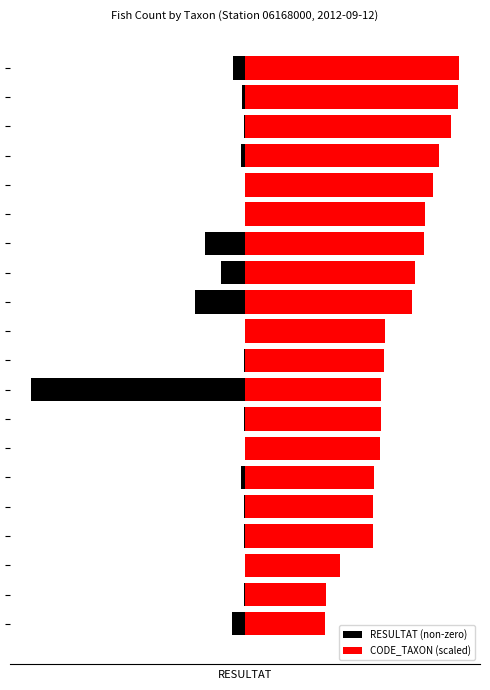

Where does the CODE_TAXON (scaled) series first go above 469?

10